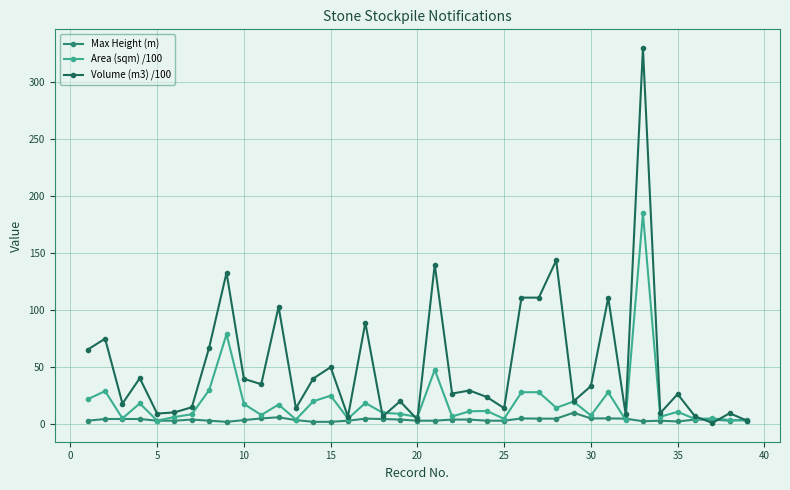

At how many categories does at least one series exceed 55?

12